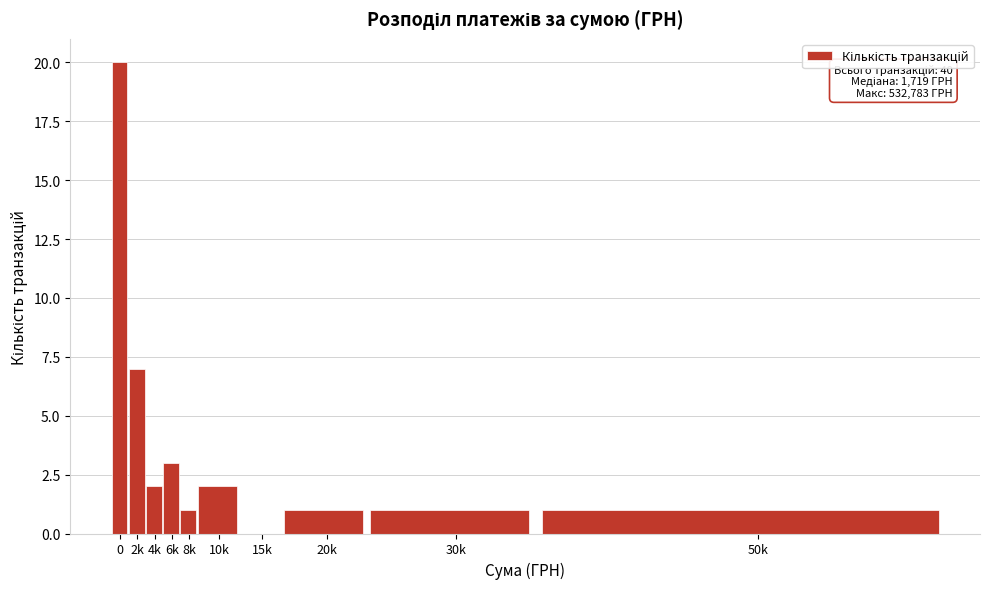

Reading right to left, extract all data points from this chart.

50k=1	30k=1	20k=1	15k=0	10k=2	8k=1	6k=3	4k=2	2k=7	0=20